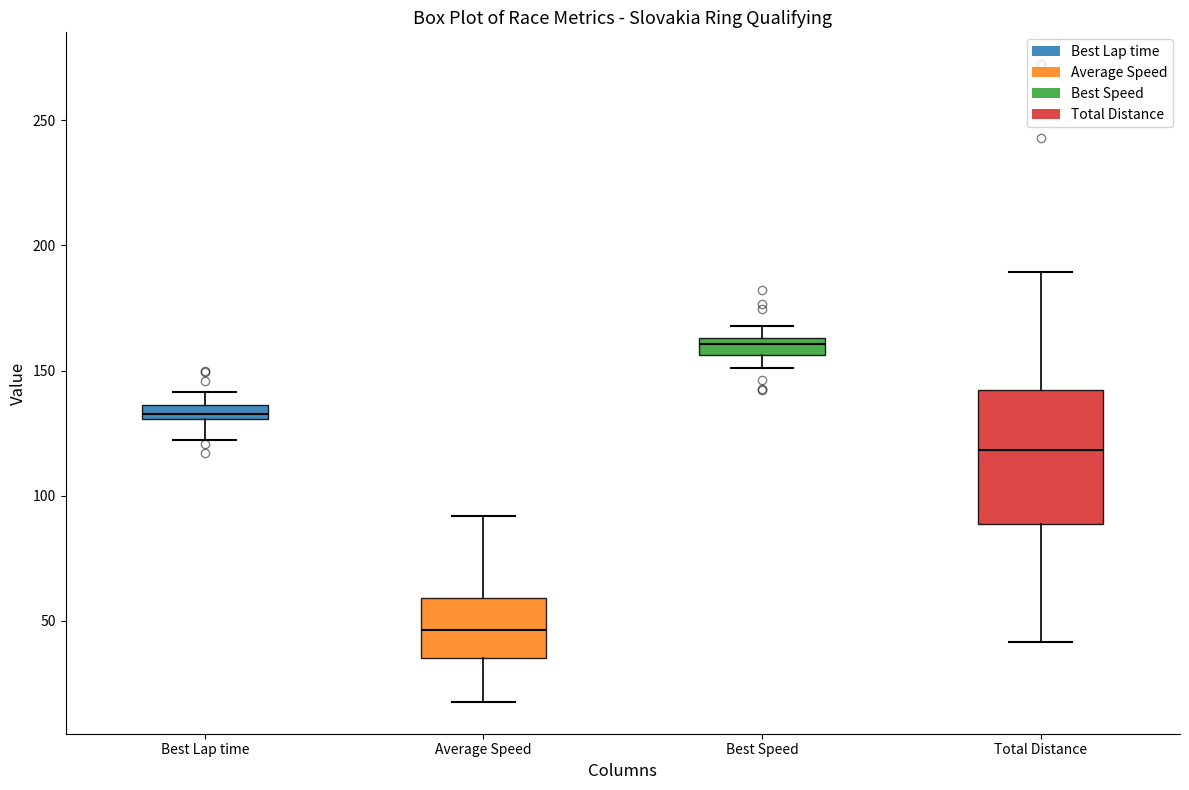

Where does the lower whisker of the box for Total Distance end on the y-axis? The values are not printed on the chart, so give them approximately, as read against the axis.

40